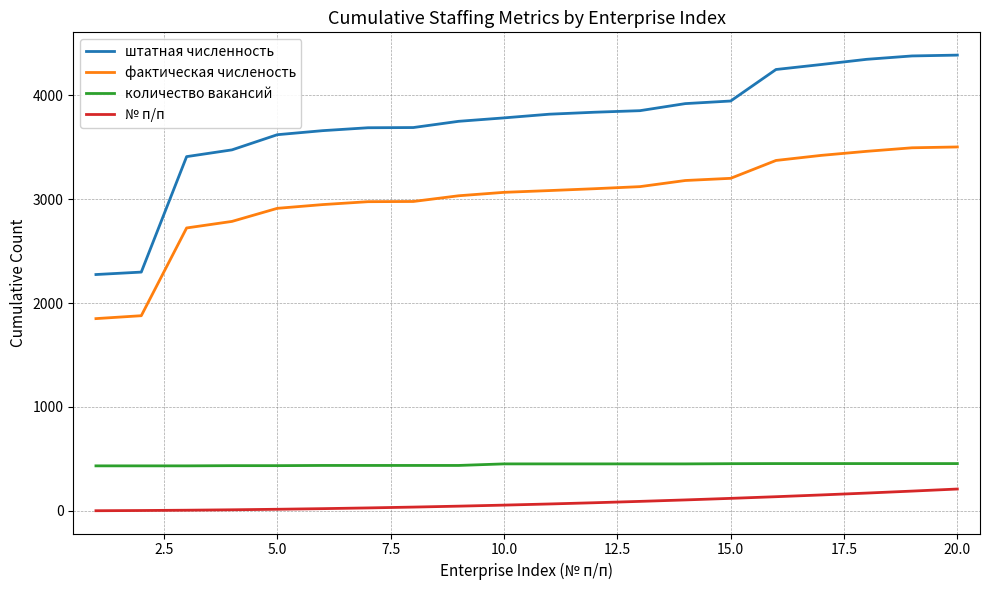

Which series has the largest total across all categories?

штатная численность